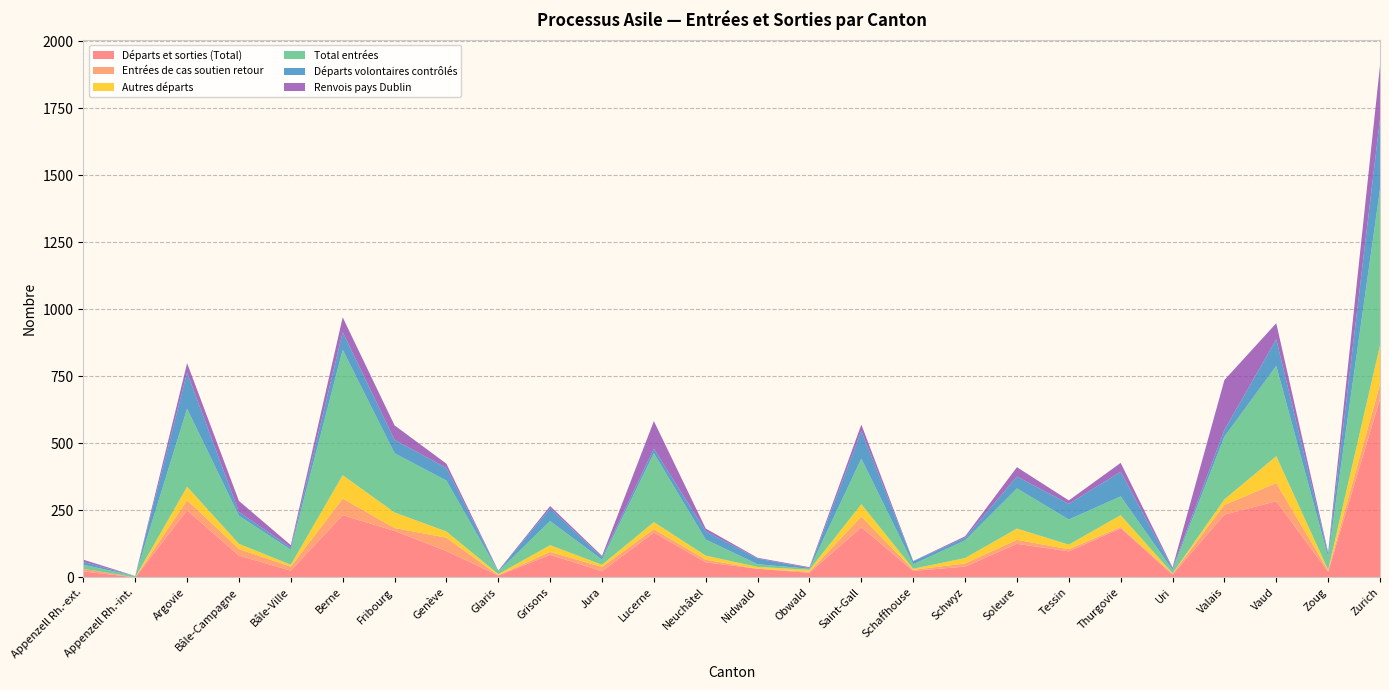

Reading left to right, what are all the values shown in this chart?

Départs et sorties (Total): Appenzell Rh.-ext.=22	Appenzell Rh.-int.=0	Argovie=250	Bâle-Campagne=81	Bâle-Ville=25	Berne=232	Fribourg=173	Genève=98	Glaris=7	Grisons=84	Jura=23	Lucerne=167	Neuchâtel=56	Nidwald=32	Obwald=17	Saint-Gall=187	Schaffhouse=24	Schwyz=40	Soleure=125	Tessin=97	Thurgovie=183	Uri=10	Valais=234	Vaud=284	Zoug=21	Zurich=665
Entrées de cas soutien retour: Appenzell Rh.-ext.=10	Appenzell Rh.-int.=0	Argovie=38	Bâle-Campagne=25	Bâle-Ville=15	Berne=62	Fribourg=11	Genève=50	Glaris=1	Grisons=11	Jura=16	Lucerne=13	Neuchâtel=10	Nidwald=0	Obwald=4	Saint-Gall=40	Schaffhouse=4	Schwyz=12	Soleure=15	Tessin=8	Thurgovie=5	Uri=4	Valais=36	Vaud=68	Zoug=5	Zurich=55
Autres départs: Appenzell Rh.-ext.=0	Appenzell Rh.-int.=0	Argovie=50	Bâle-Campagne=19	Bâle-Ville=7	Berne=87	Fribourg=58	Genève=23	Glaris=4	Grisons=25	Jura=8	Lucerne=26	Neuchâtel=15	Nidwald=7	Obwald=7	Saint-Gall=46	Schaffhouse=4	Schwyz=20	Soleure=42	Tessin=17	Thurgovie=44	Uri=1	Valais=21	Vaud=100	Zoug=2	Zurich=145
Total entrées: Appenzell Rh.-ext.=15	Appenzell Rh.-int.=5	Argovie=291	Bâle-Campagne=105	Bâle-Ville=56	Berne=468	Fribourg=221	Genève=190	Glaris=10	Grisons=90	Jura=19	Lucerne=257	Neuchâtel=60	Nidwald=10	Obwald=4	Saint-Gall=170	Schaffhouse=17	Schwyz=66	Soleure=150	Tessin=94	Thurgovie=70	Uri=13	Valais=234	Vaud=337	Zoug=48	Zurich=583
Départs volontaires contrôlés: Appenzell Rh.-ext.=11	Appenzell Rh.-int.=0	Argovie=135	Bâle-Campagne=14	Bâle-Ville=8	Berne=66	Fribourg=50	Genève=47	Glaris=2	Grisons=47	Jura=9	Lucerne=17	Neuchâtel=31	Nidwald=21	Obwald=3	Saint-Gall=103	Schaffhouse=11	Schwyz=10	Soleure=44	Tessin=58	Thurgovie=92	Uri=6	Valais=25	Vaud=99	Zoug=13	Zurich=262
Renvois pays Dublin: Appenzell Rh.-ext.=8	Appenzell Rh.-int.=0	Argovie=35	Bâle-Campagne=41	Bâle-Ville=9	Berne=55	Fribourg=54	Genève=16	Glaris=1	Grisons=9	Jura=5	Lucerne=103	Neuchâtel=10	Nidwald=3	Obwald=3	Saint-Gall=24	Schaffhouse=1	Schwyz=5	Soleure=35	Tessin=13	Thurgovie=33	Uri=3	Valais=186	Vaud=60	Zoug=4	Zurich=199